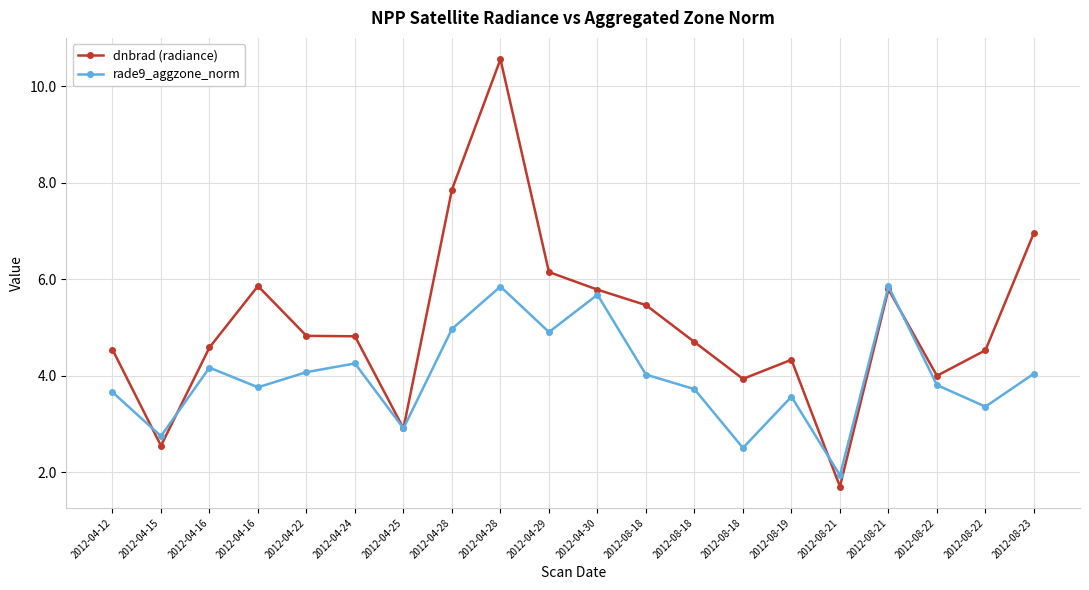

Which category has the highest value across all series?

2012-04-28